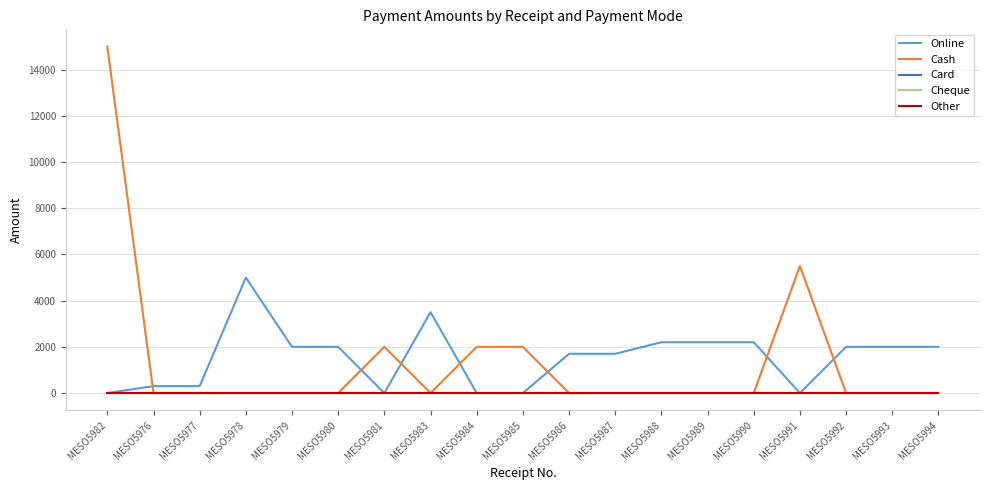

True or false: Online and Other cross at least once.

False